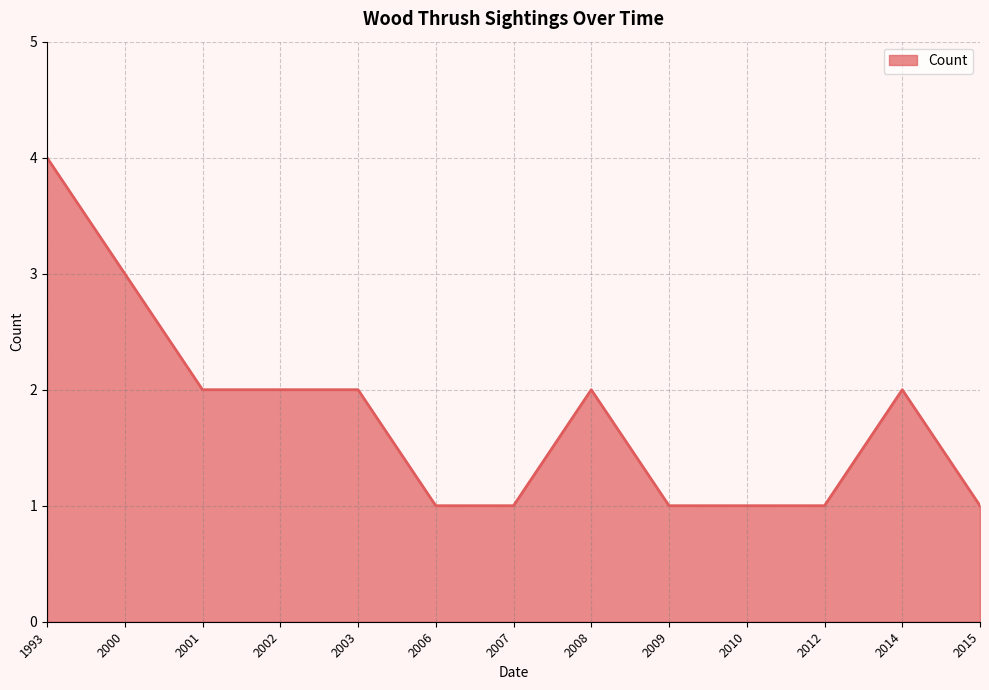

What is the difference between the values at 2015 and 1993?

3